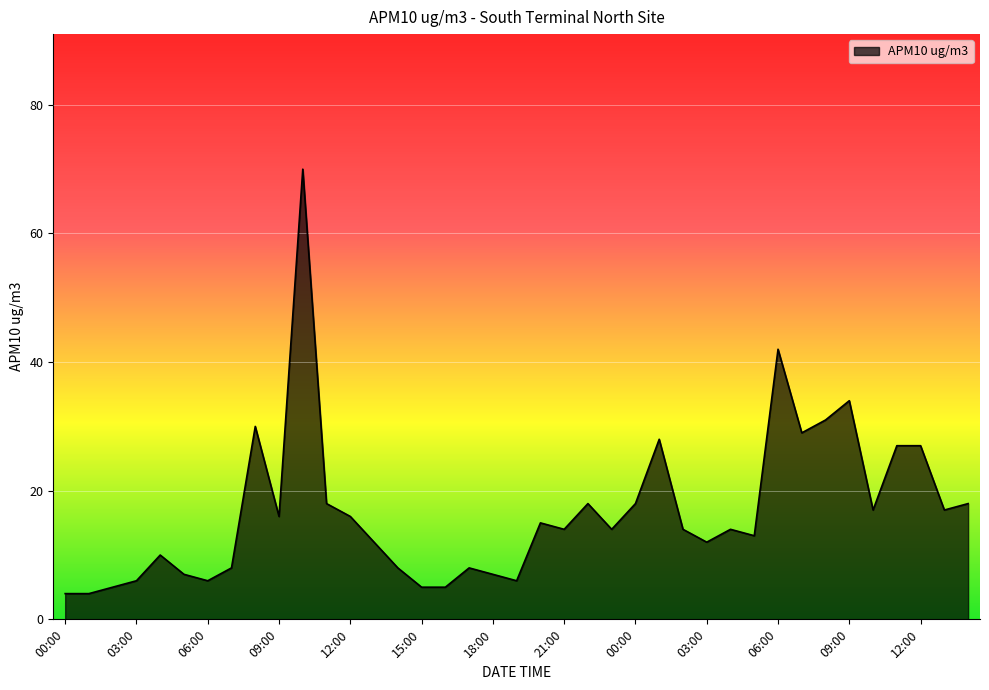

What is the greatest value displayed?

70